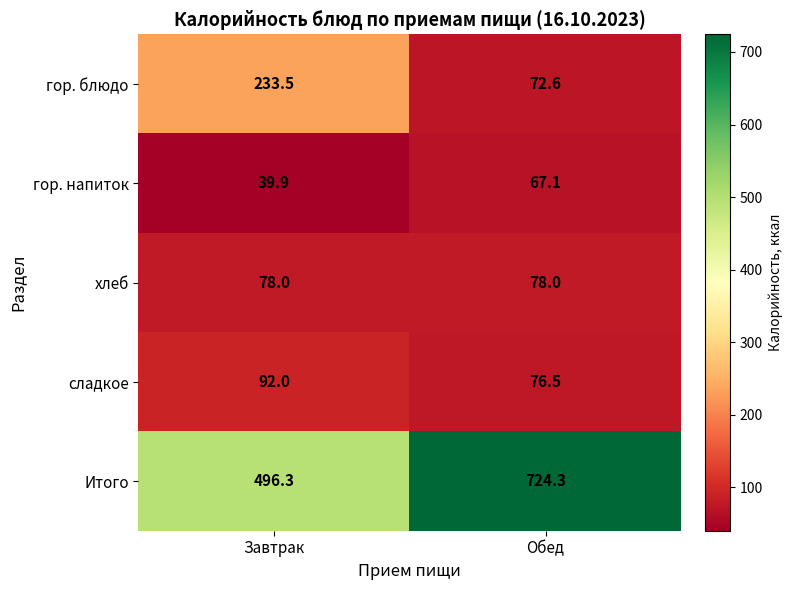

Which category has the highest value in the гор. напиток series?

Обед